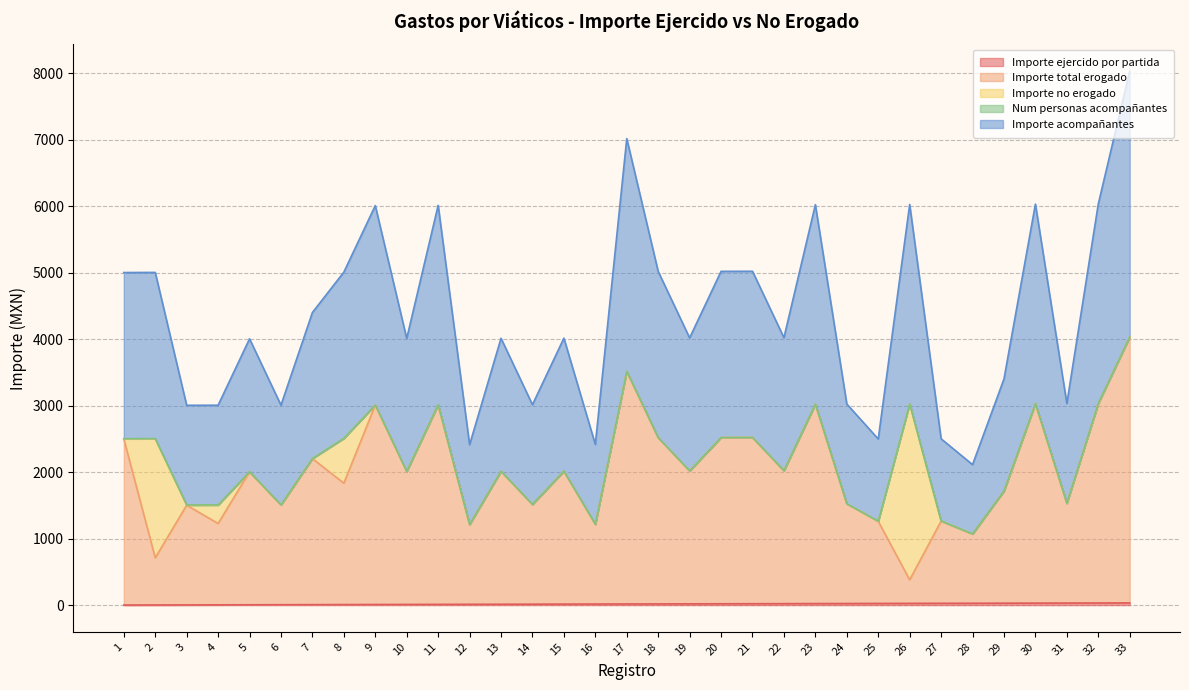

Where is Importe total erogado nearest to the value 2207?

7